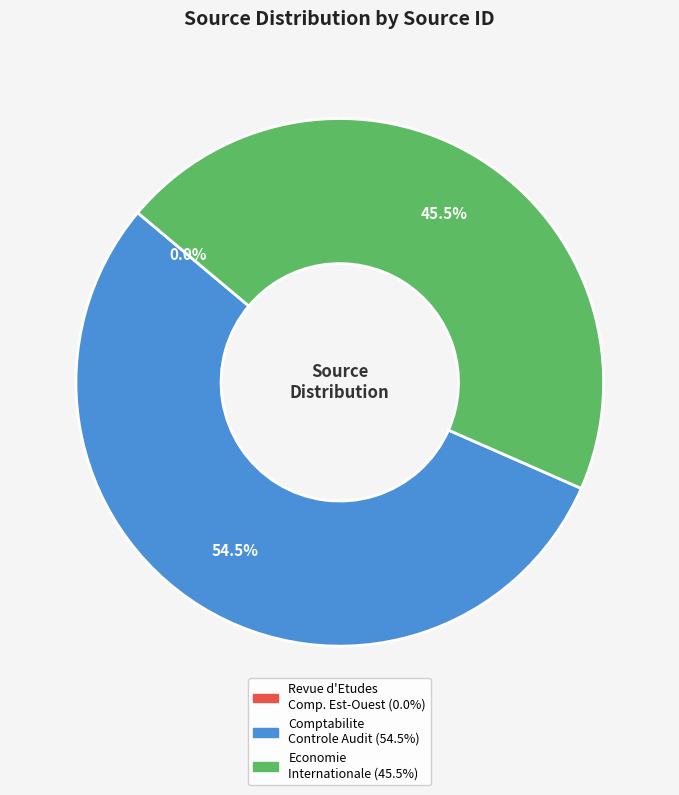

Does any single category account for the majority?

Yes